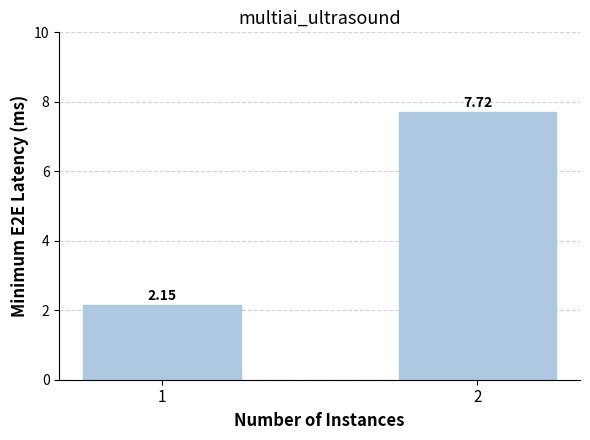

The value at 2 is 2.3. True or false?

False